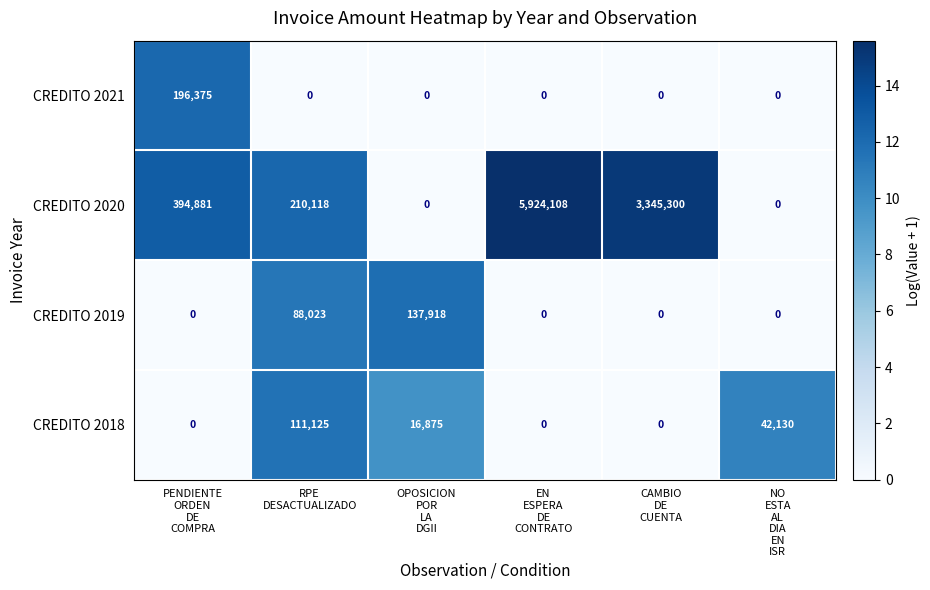

What is the total value across all series at EN
ESPERA
DE
CONTRATO?

5924108